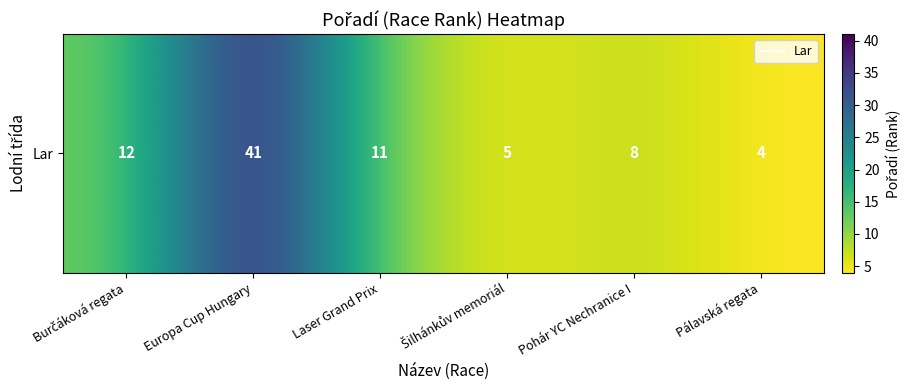

Reading left to right, transcribe all the data shown in this chart.

12	41	11	5	8	4